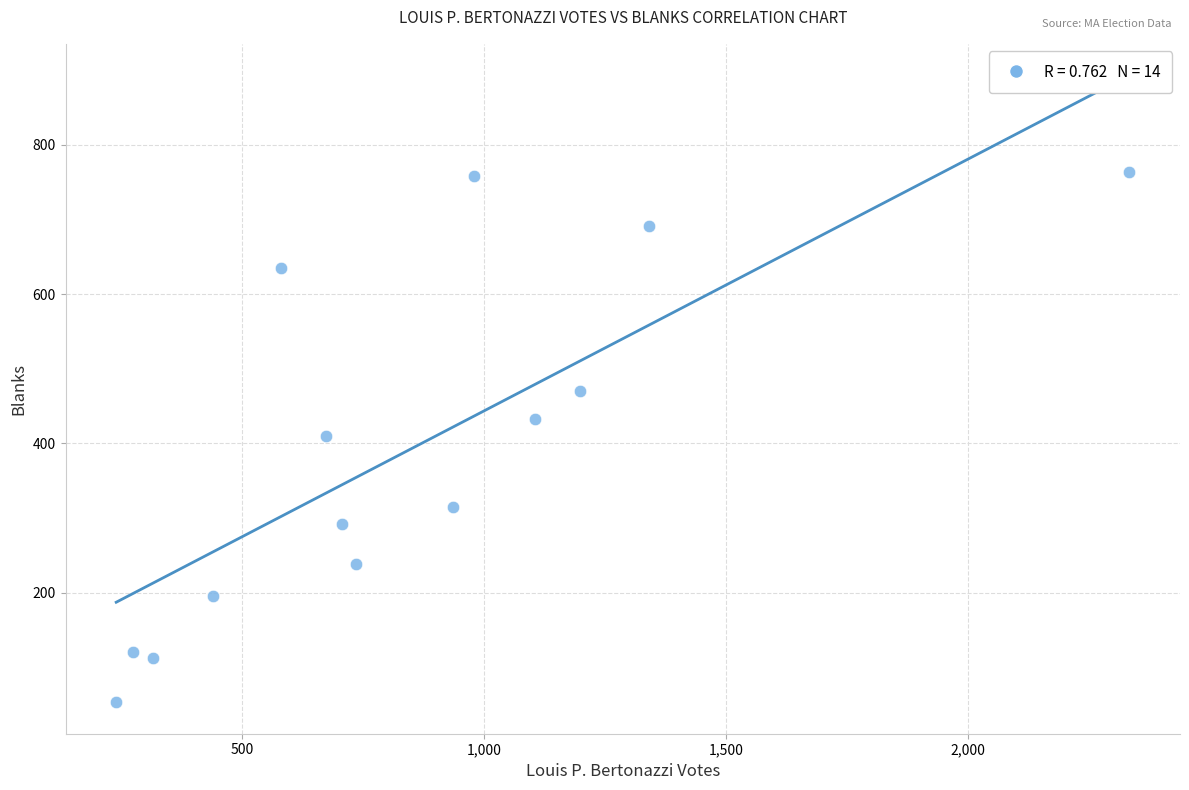

What is the range of X values (max minus min)?

2093